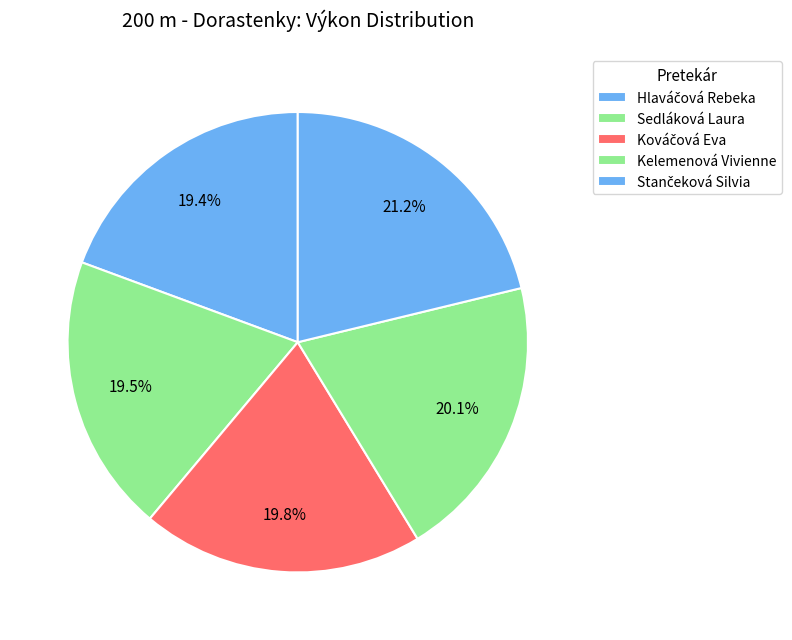

To the nearest percent, what percentage of the pie is Stančeková Silvia?

21%